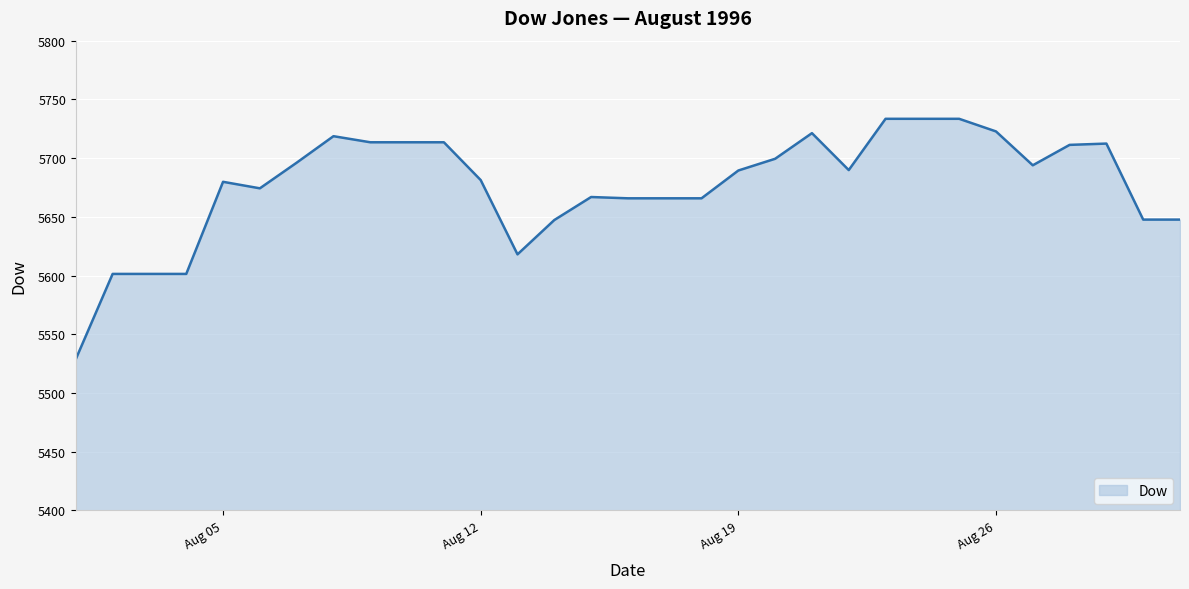

What is the difference between the maximum and minimum values?

204.6